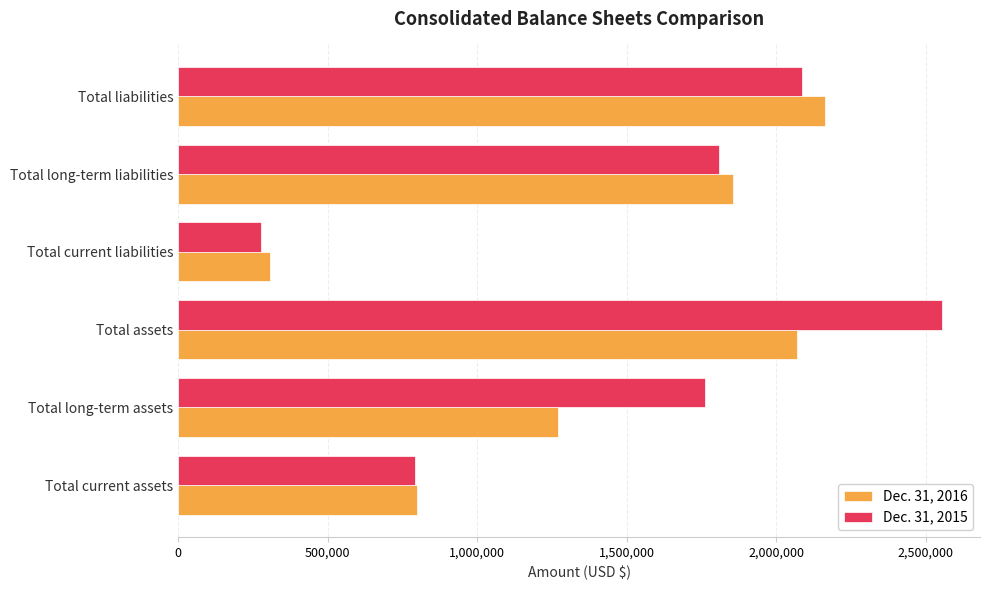

At which category is the sum across all series the highest?

Total assets